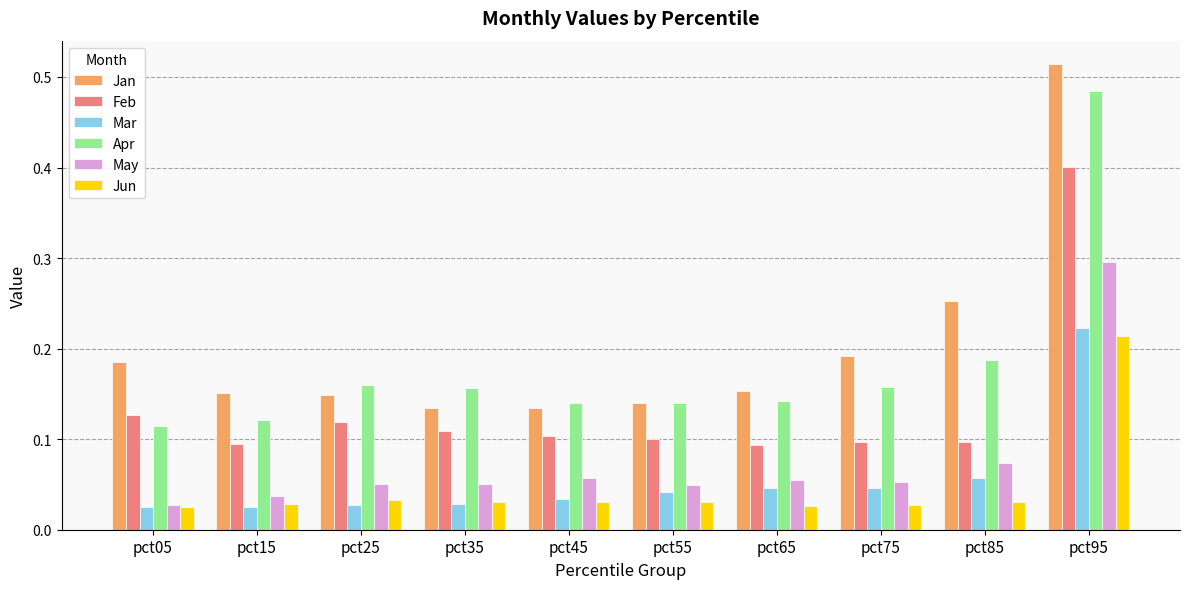

Which category has the highest value in the Feb series?

pct95